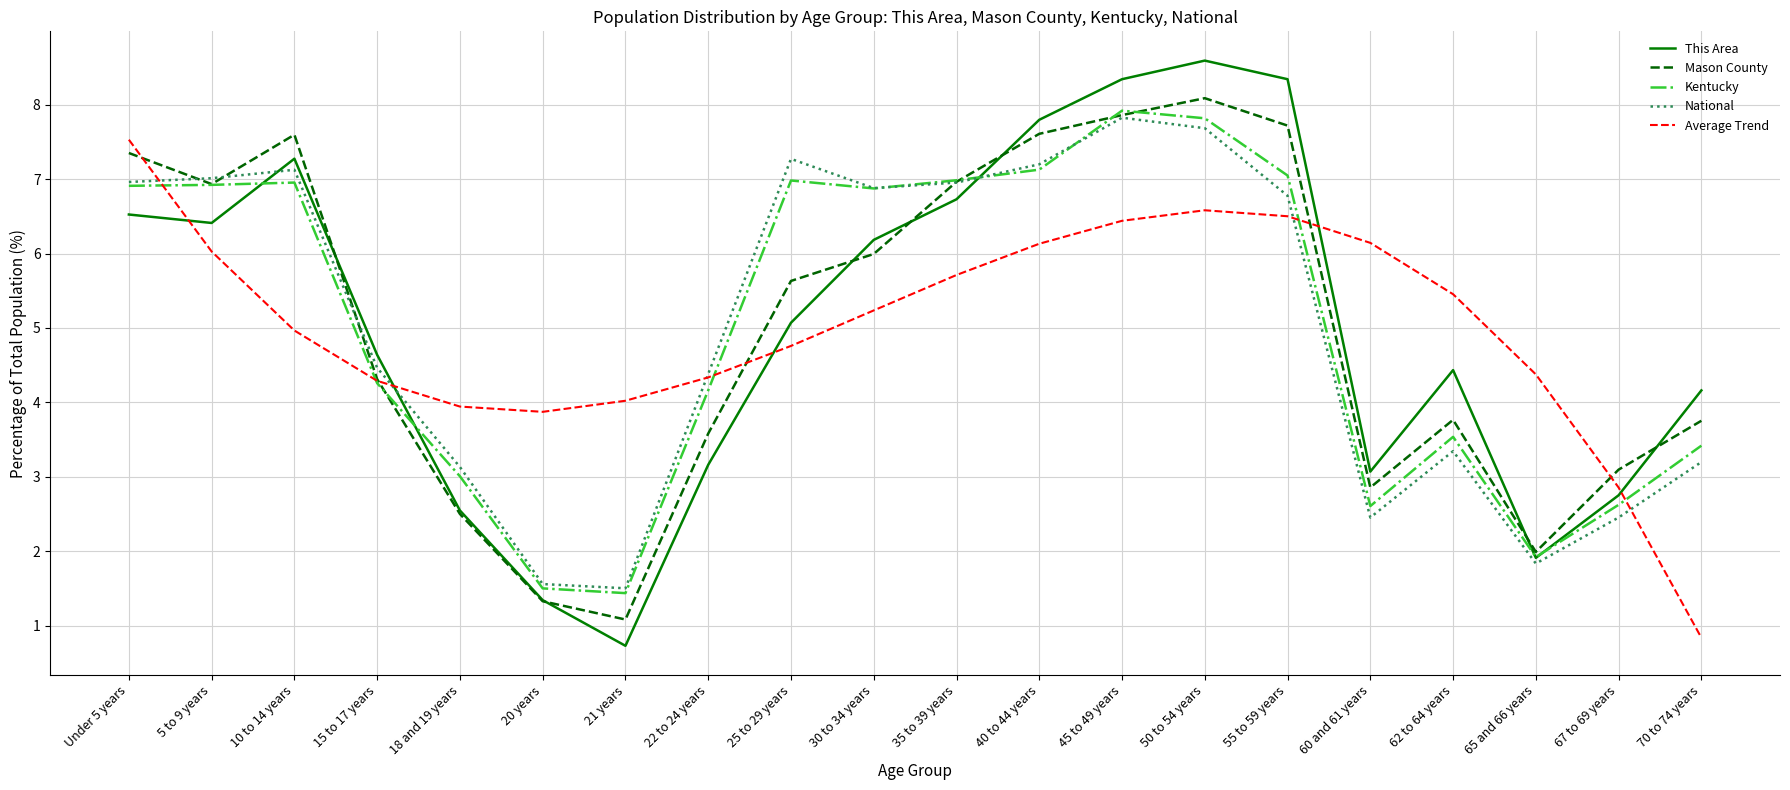

How many interior local peaks does the This Area series have?

3